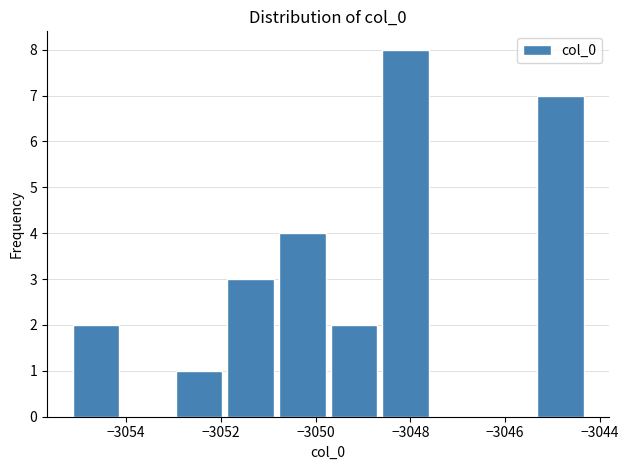

Reading left to right, transcribe this chart: for each bar, give the range it covers on the x-axis and its height. Neither the bar edges nor the heights are printed on the chart, so give them approximately, as read against the axes.

-3055.2 to -3054.0: 2
-3054.0 to -3053.0: 0
-3053.0 to -3051.8: 1
-3051.8 to -3050.8: 3
-3050.8 to -3049.6: 4
-3049.6 to -3048.6: 2
-3048.6 to -3047.6: 8
-3047.6 to -3046.4: 0
-3046.4 to -3045.4: 0
-3045.4 to -3044.2: 7